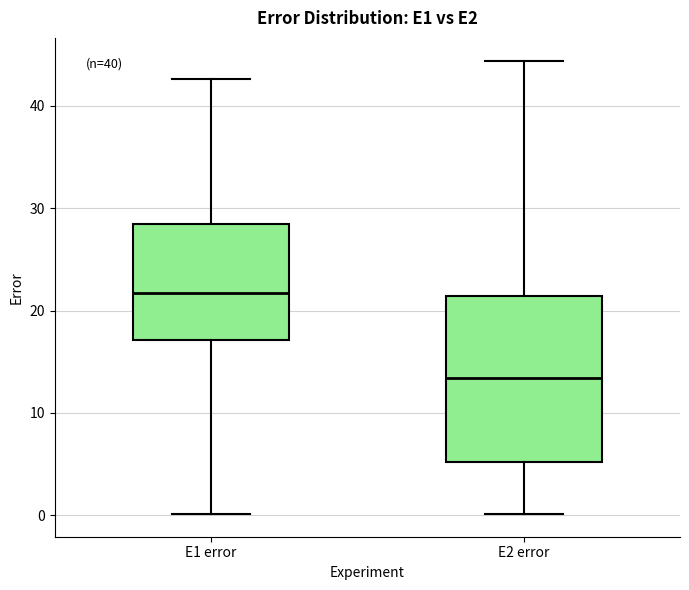

Reading left to right, transcribe this box plot: for each box, give where its median line is, the range the box spans, and where its two whiskers end, as read against the y-axis. The values are not printed on the chart, so give them approximately, as read against the axis.

E1 error: median 22, box 17 to 29, whiskers 0 to 43
E2 error: median 13, box 5 to 21, whiskers 0 to 44